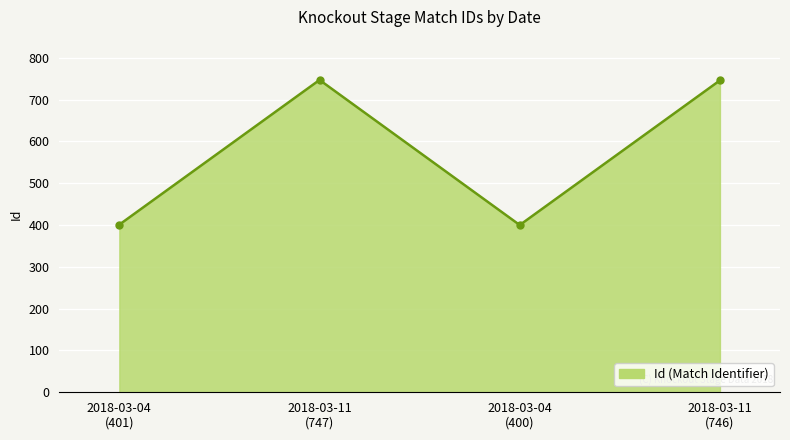

How many lines are shown in the chart?

1